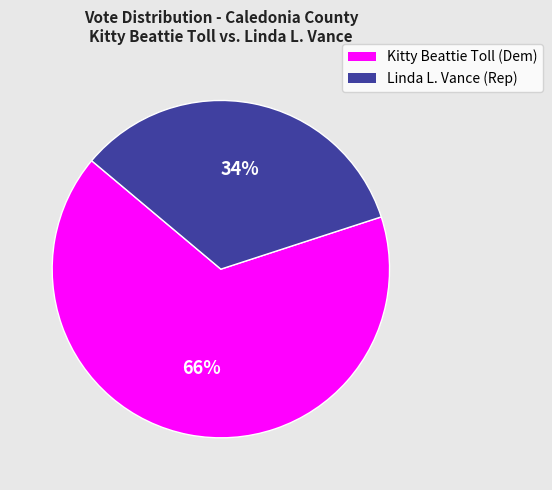

To the nearest percent, what is the difference between the largest and smallest slice percentages?

32%